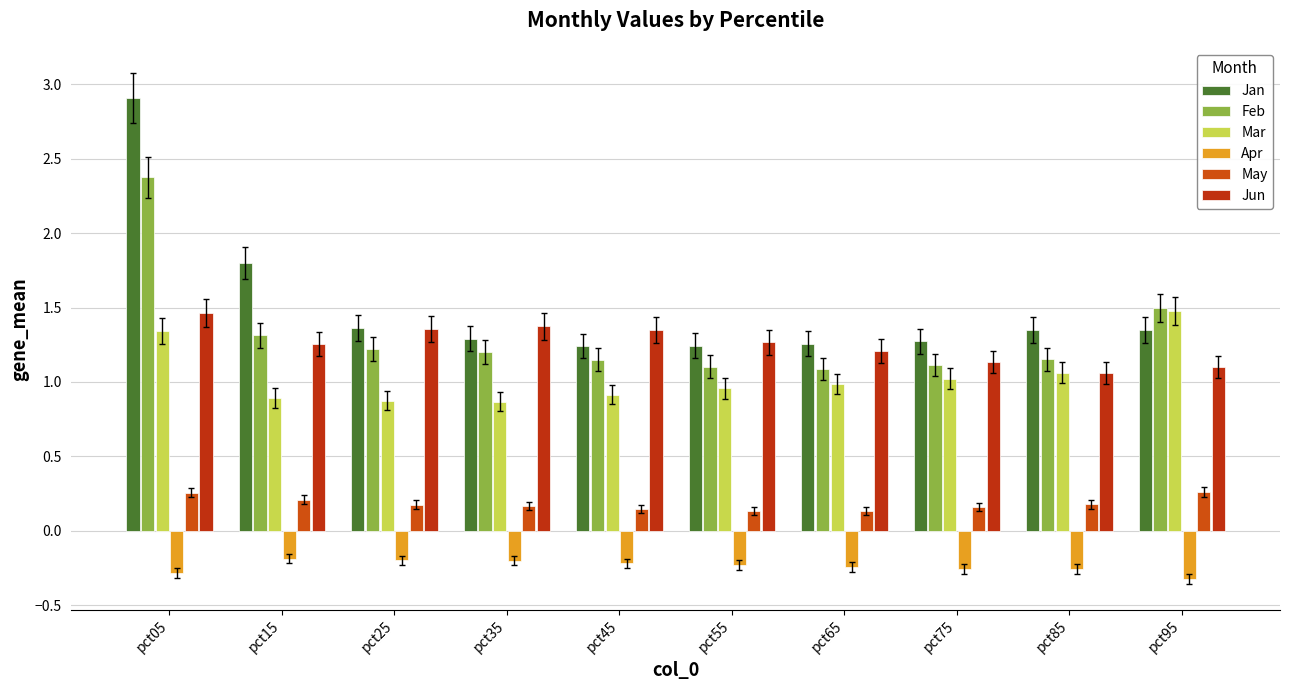

At which label does Mar reach its peak?

pct95